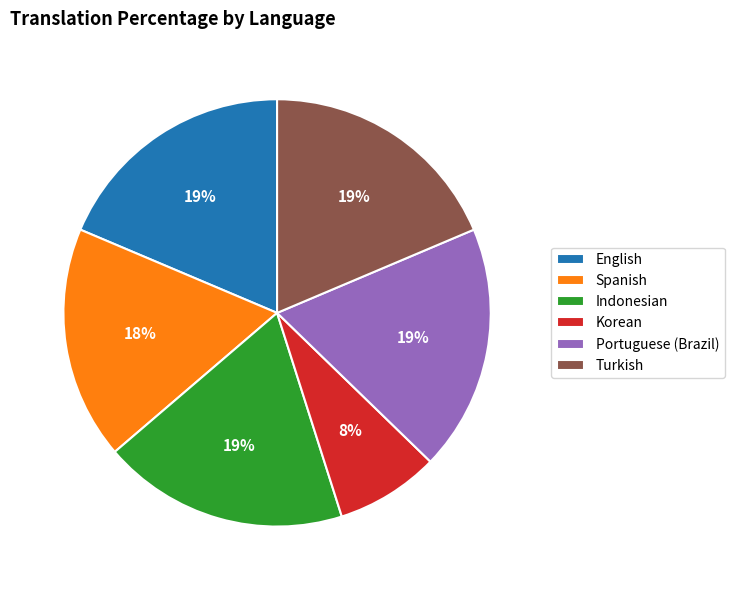

Do Turkish and Indonesian together represent more than half of the pie?

No